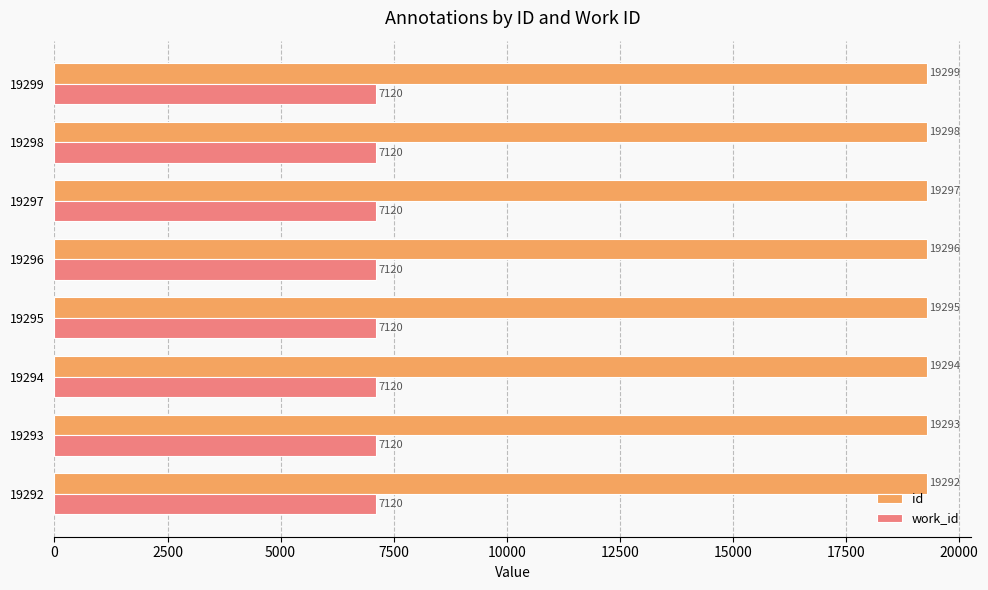

At which label is id closest to 19295?

19295